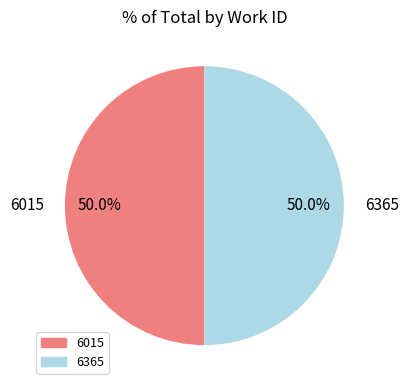

Combined, what portion of the pie is 6365 and 6015?

100.0%